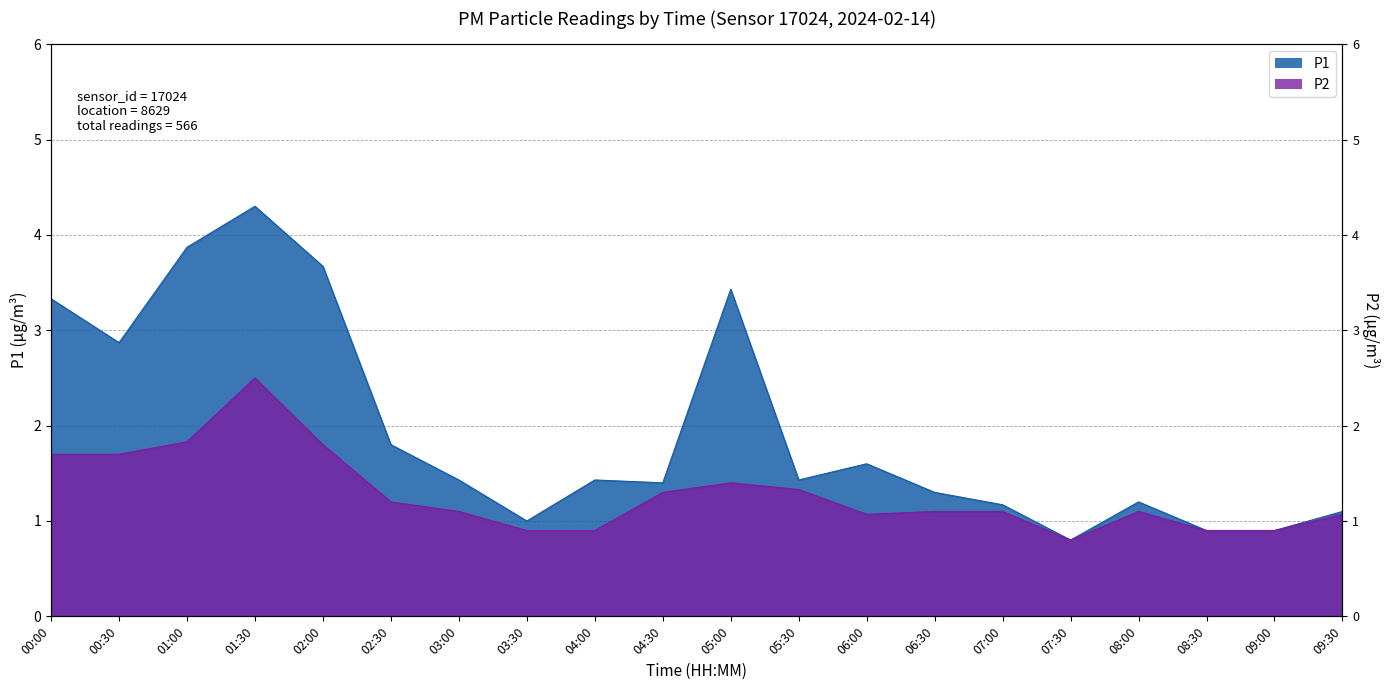

At which category is the sum across all series the highest?

01:30